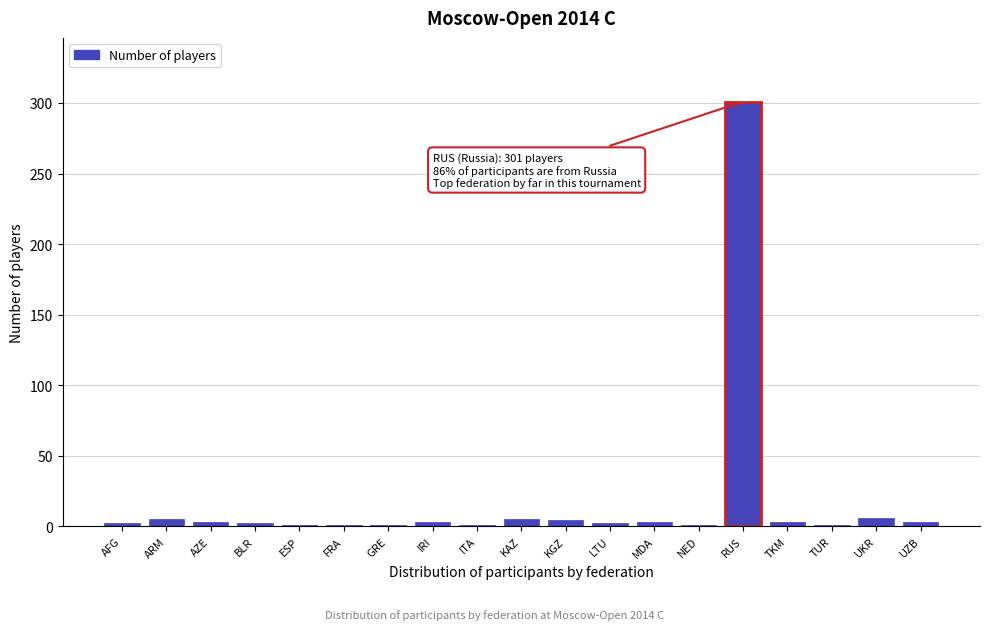

Which has a higher value, TKM or RUS?

RUS